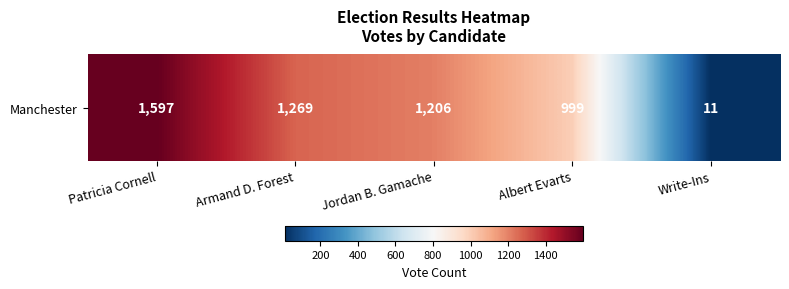

What is the smallest value displayed?

11